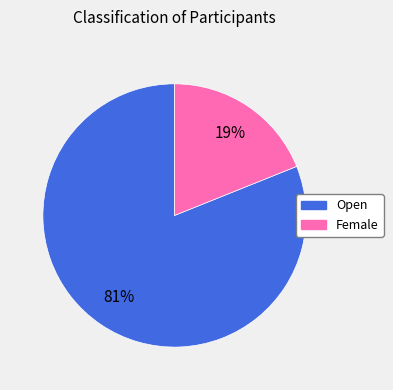

To the nearest percent, what is the difference between the Female and Open slice percentages?

62%